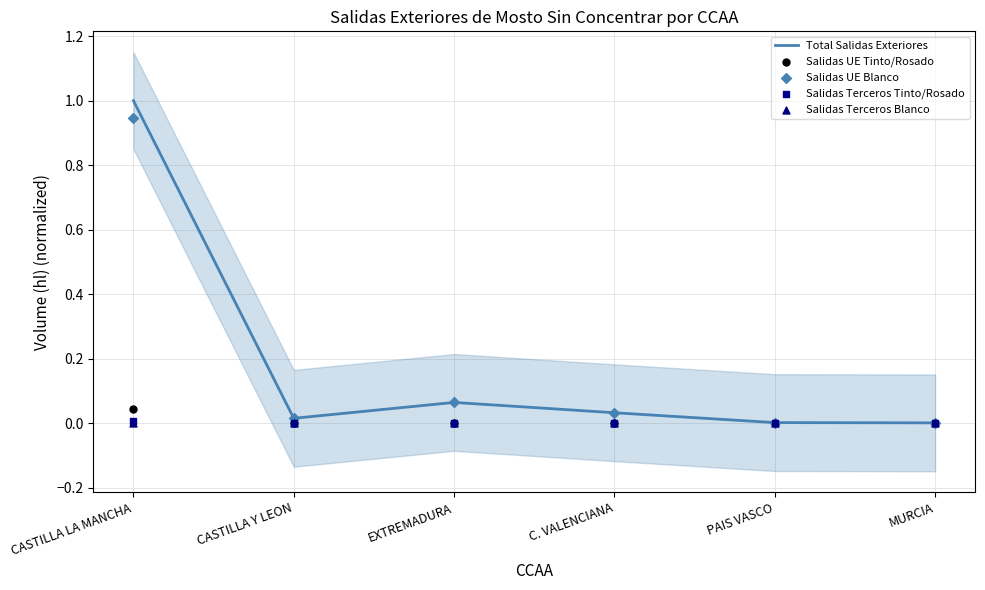

Which series has the largest total across all categories?

Total Salidas Exteriores